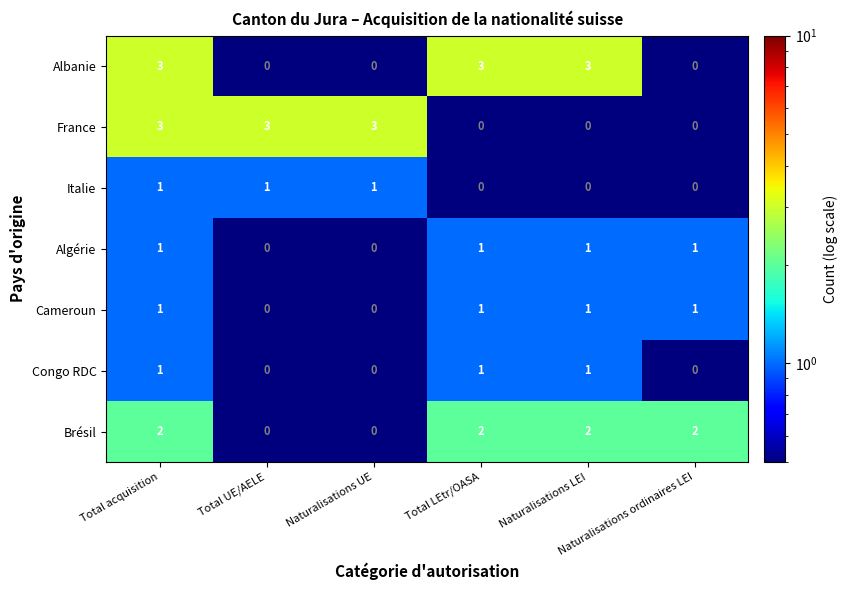

At how many categories does at least one series exceed 1?

6